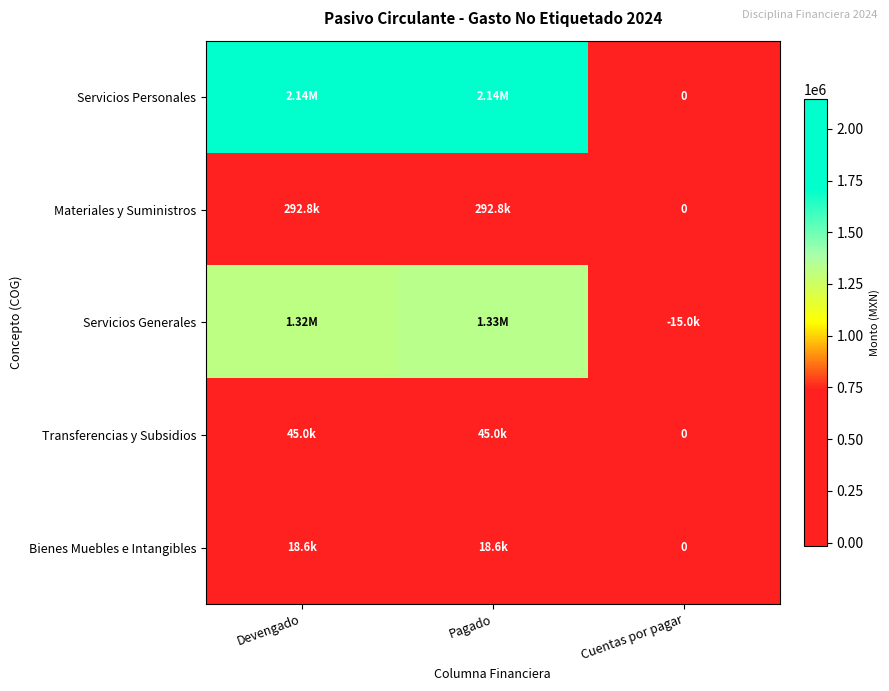

Which series has the largest total across all categories?

Servicios Personales